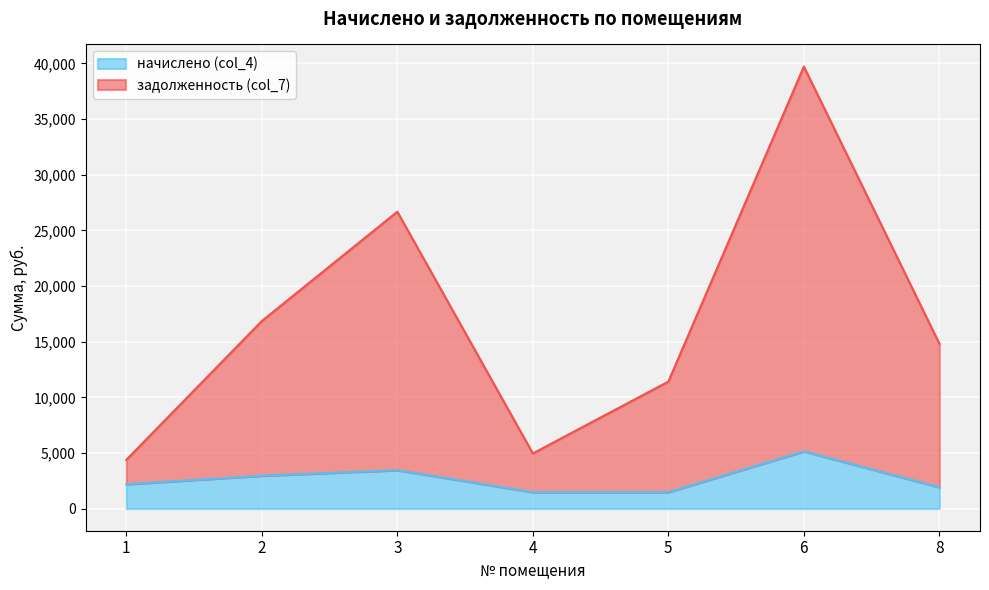

How many interior local valleys does the задолженность (col_7) series have?

1